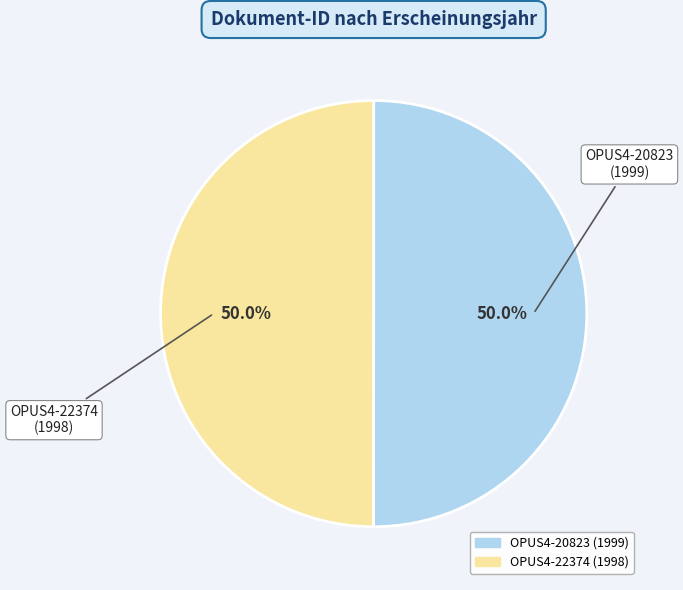

What is the ratio of the value at OPUS4-20823 to the value at OPUS4-22374?

1.0